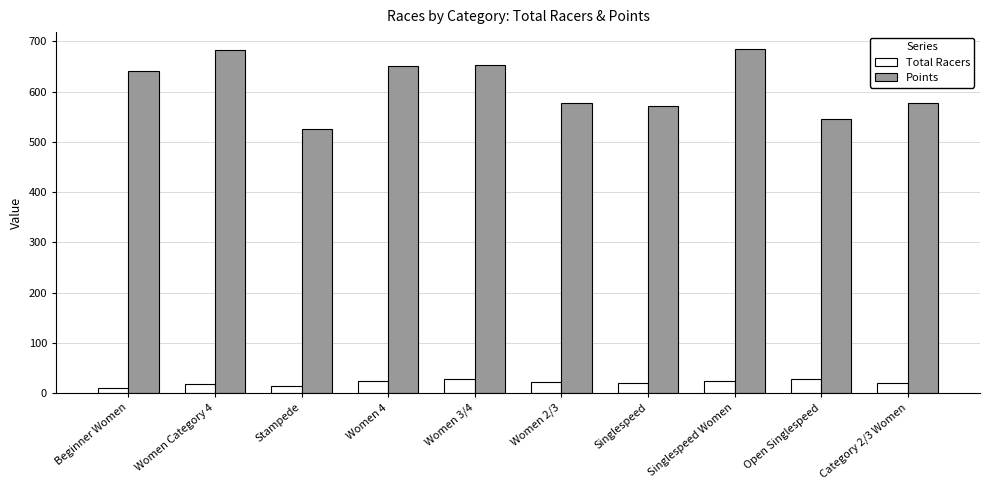

Is the value of Points at Category 2/3 Women greater than the value of Total Racers at Open Singlespeed?

Yes